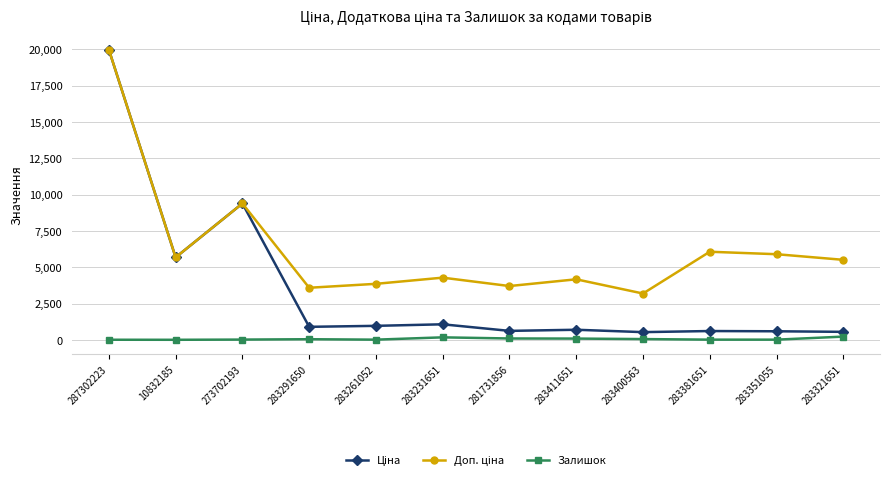

The Залишок series shows 18.0 at 273702193. True or false?

True